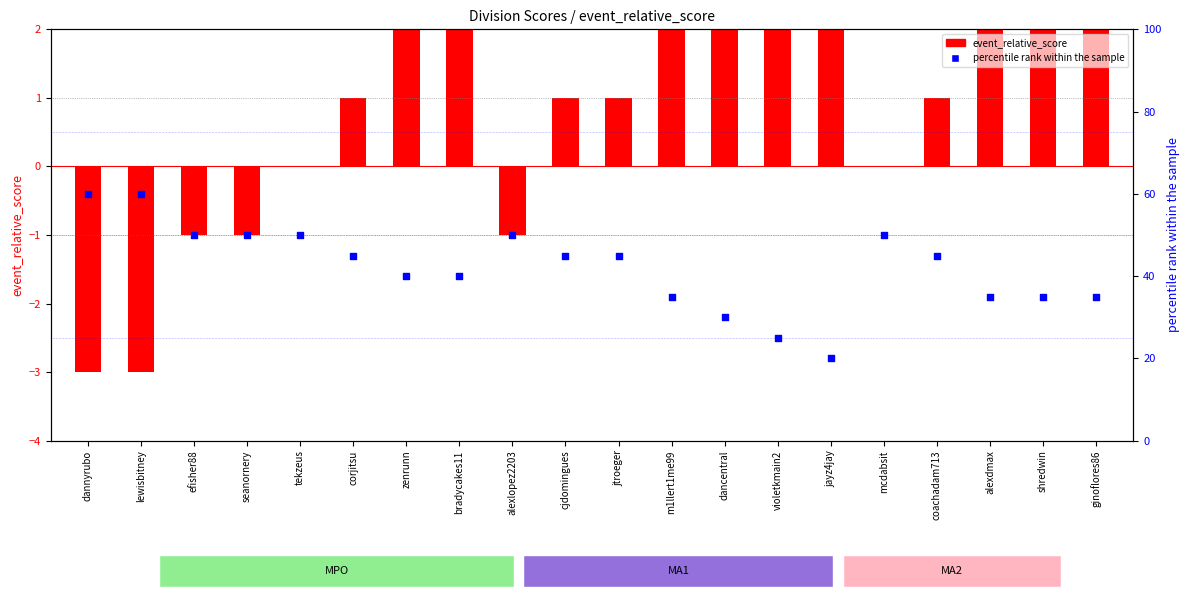

What is the change in value from jayz4jay to alexdmax?

+15